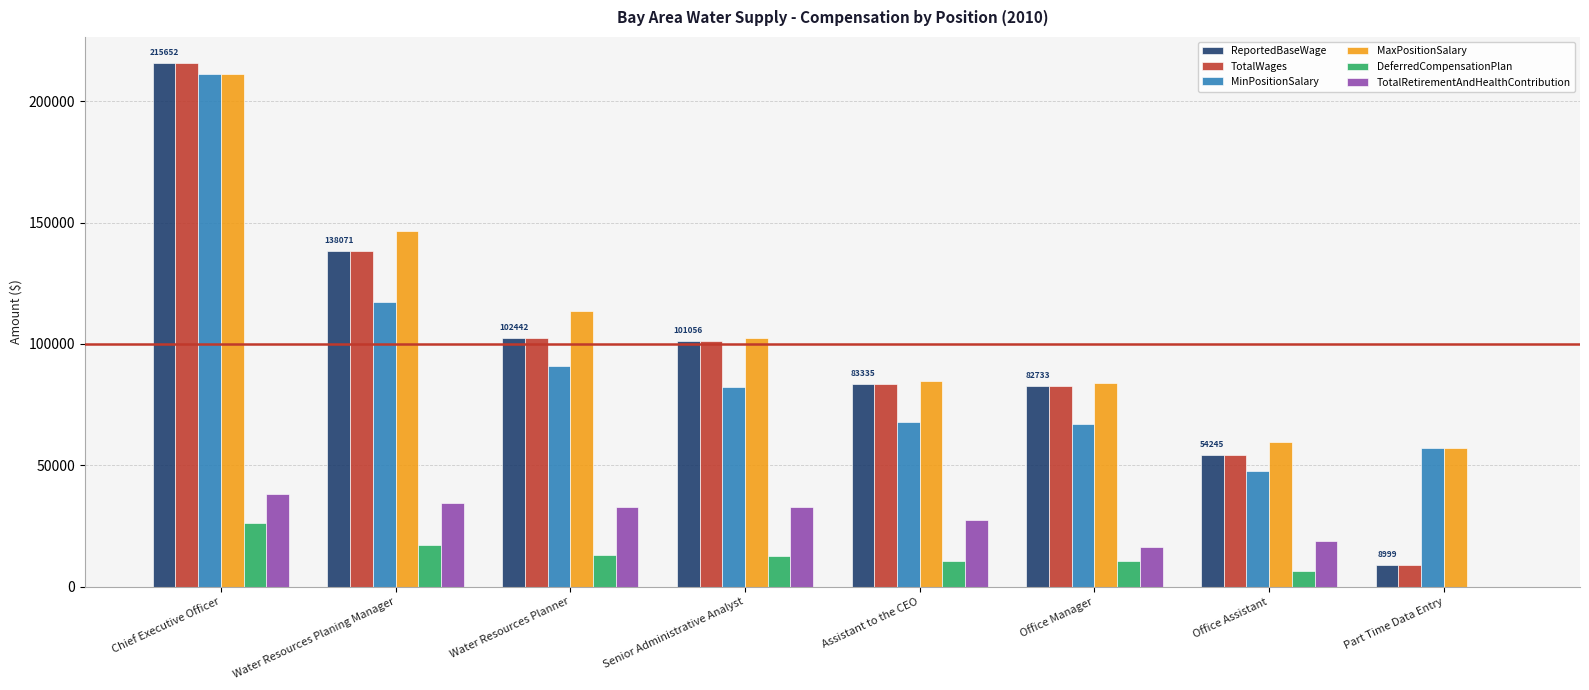

What is the sum of the MinPositionSalary values at Office Assistant and Assistant to the CEO?

115394